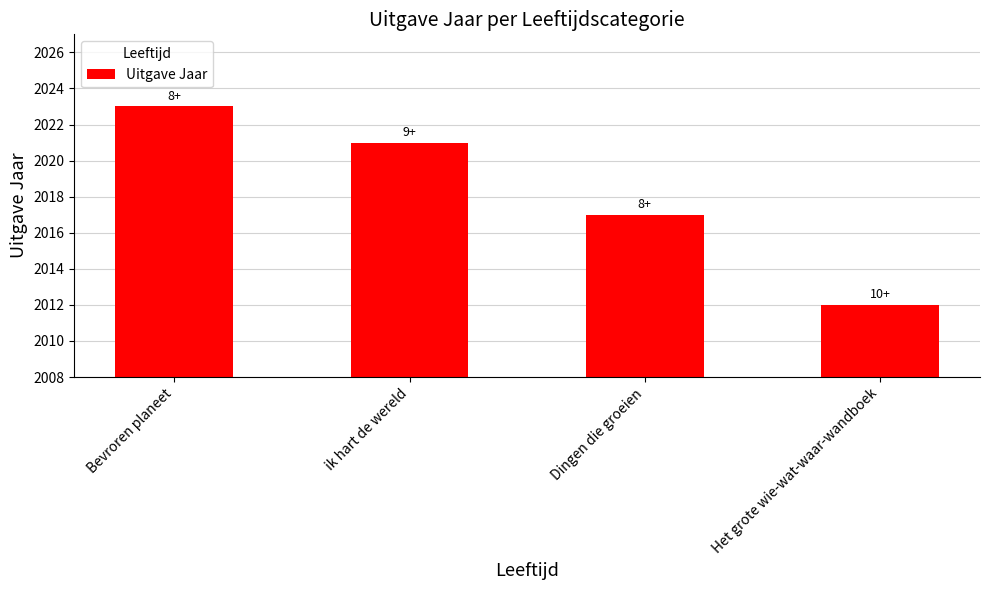

Reading left to right, extract all data points from this chart.

Bevroren planeet=2023	ik hart de wereld=2021	Dingen die groeien=2017	Het grote wie-wat-waar-wandboek=2012